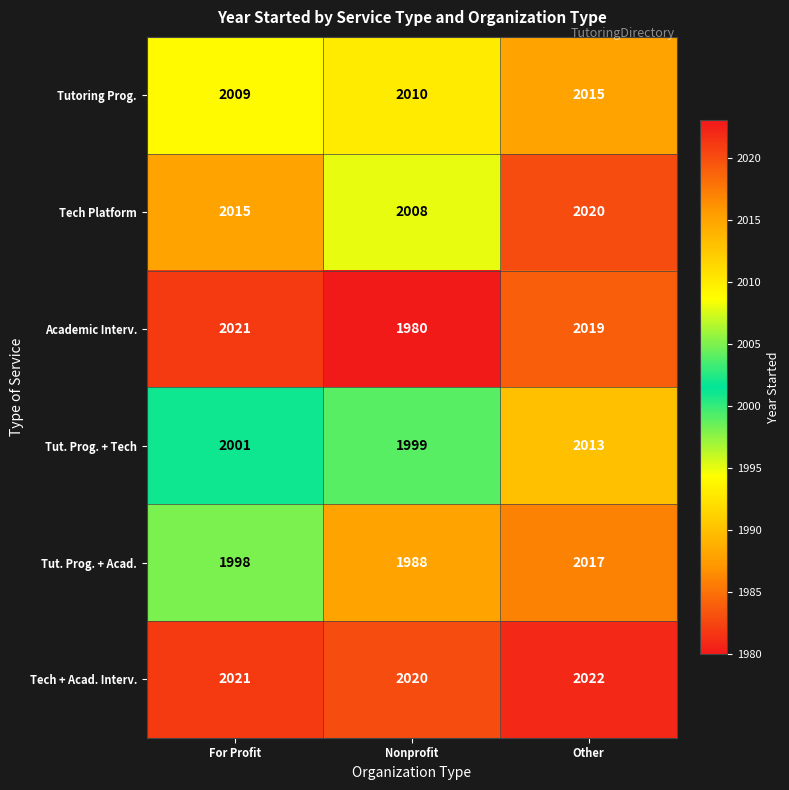

What is the maximum value shown in the chart?

2022